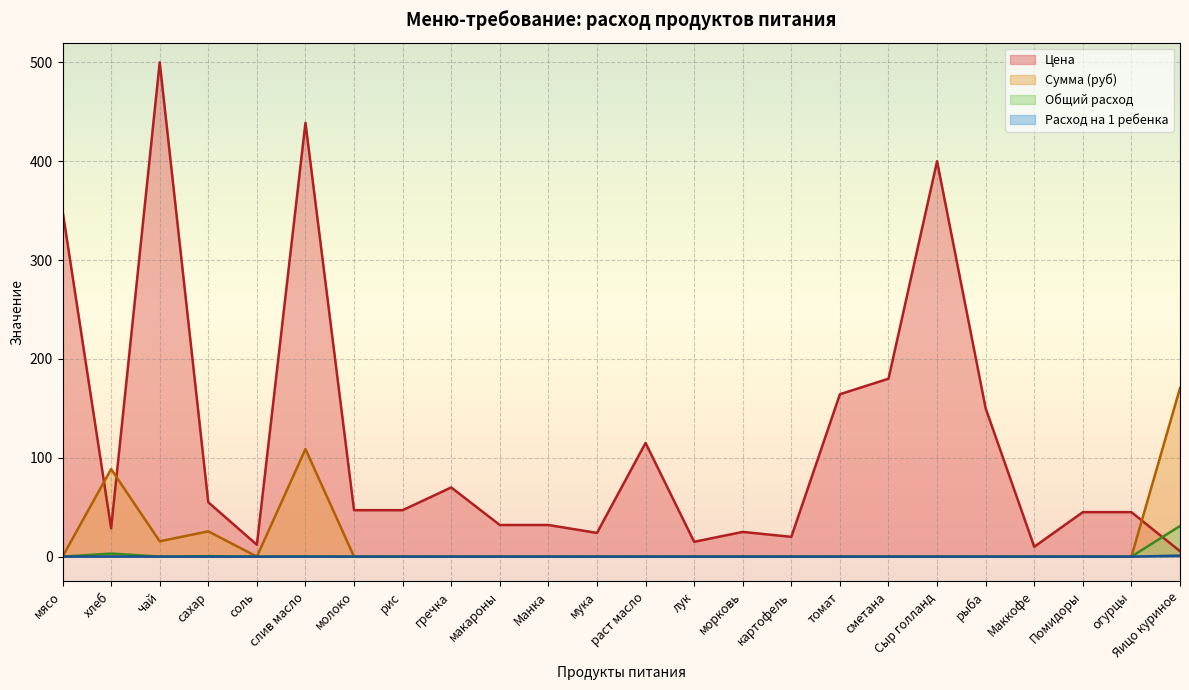

At which category is the sum across all series the highest?

слив масло